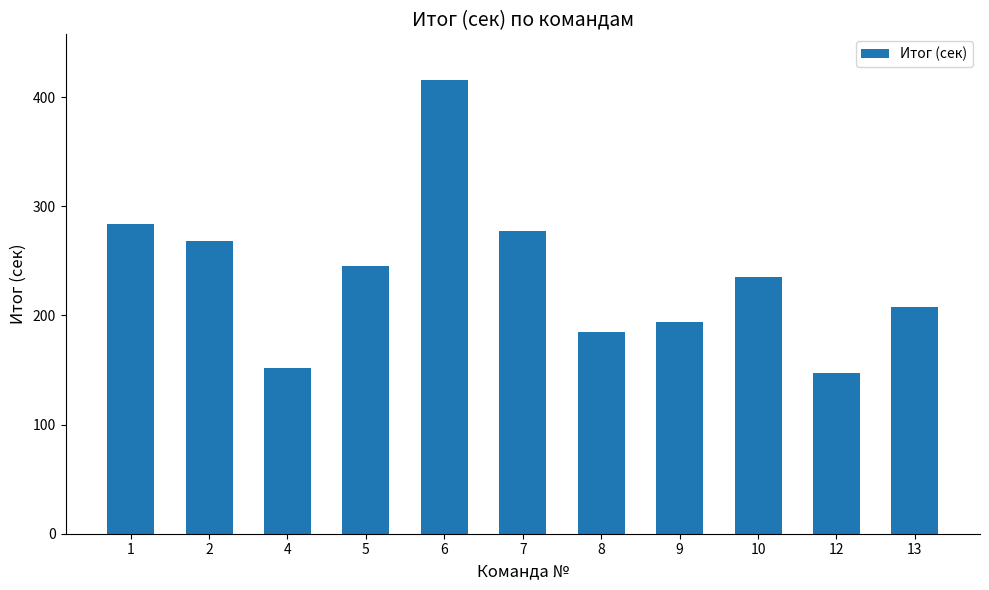

Reading left to right, extract all data points from this chart.

1=284	2=268	4=152	5=245	6=416	7=277	8=185	9=194	10=235	12=147	13=208